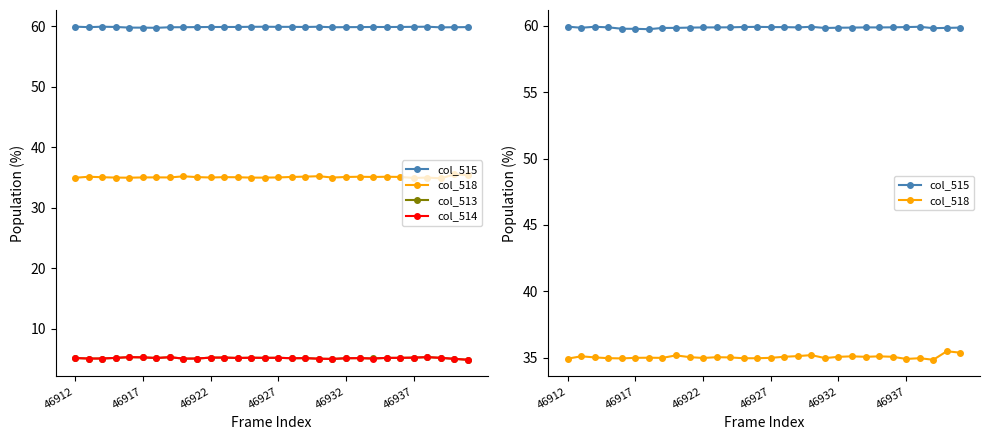

What is the maximum value shown in the chart?

59.9